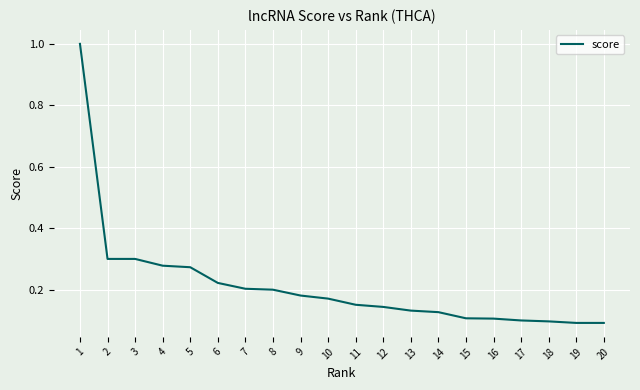

What is the maximum value shown in the chart?

1.0